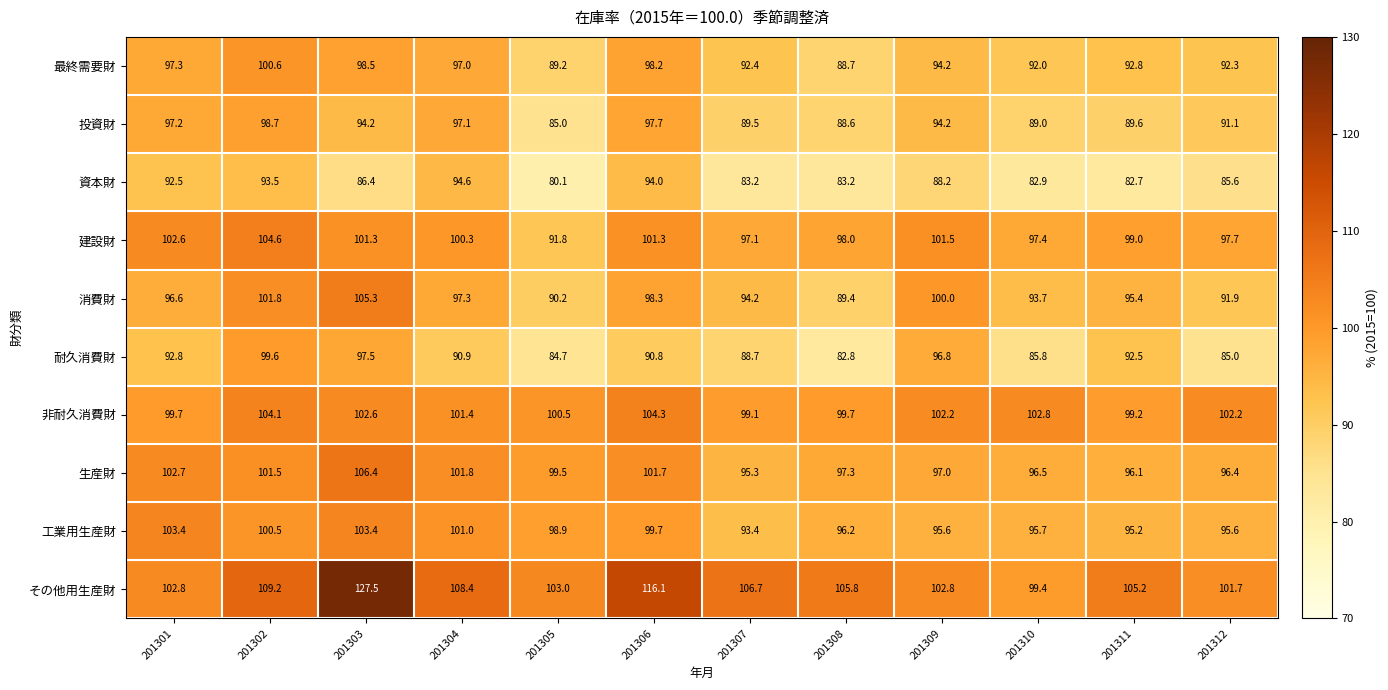

What is the sum of all 非耐久消費財 values?

1217.8